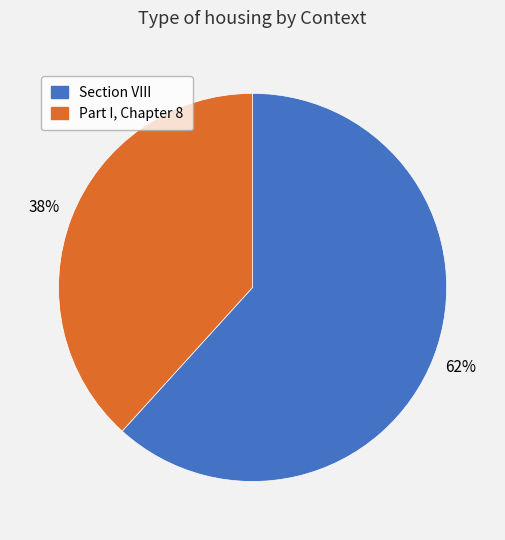

Which has a higher value, Section VIII or Part I, Chapter 8?

Section VIII